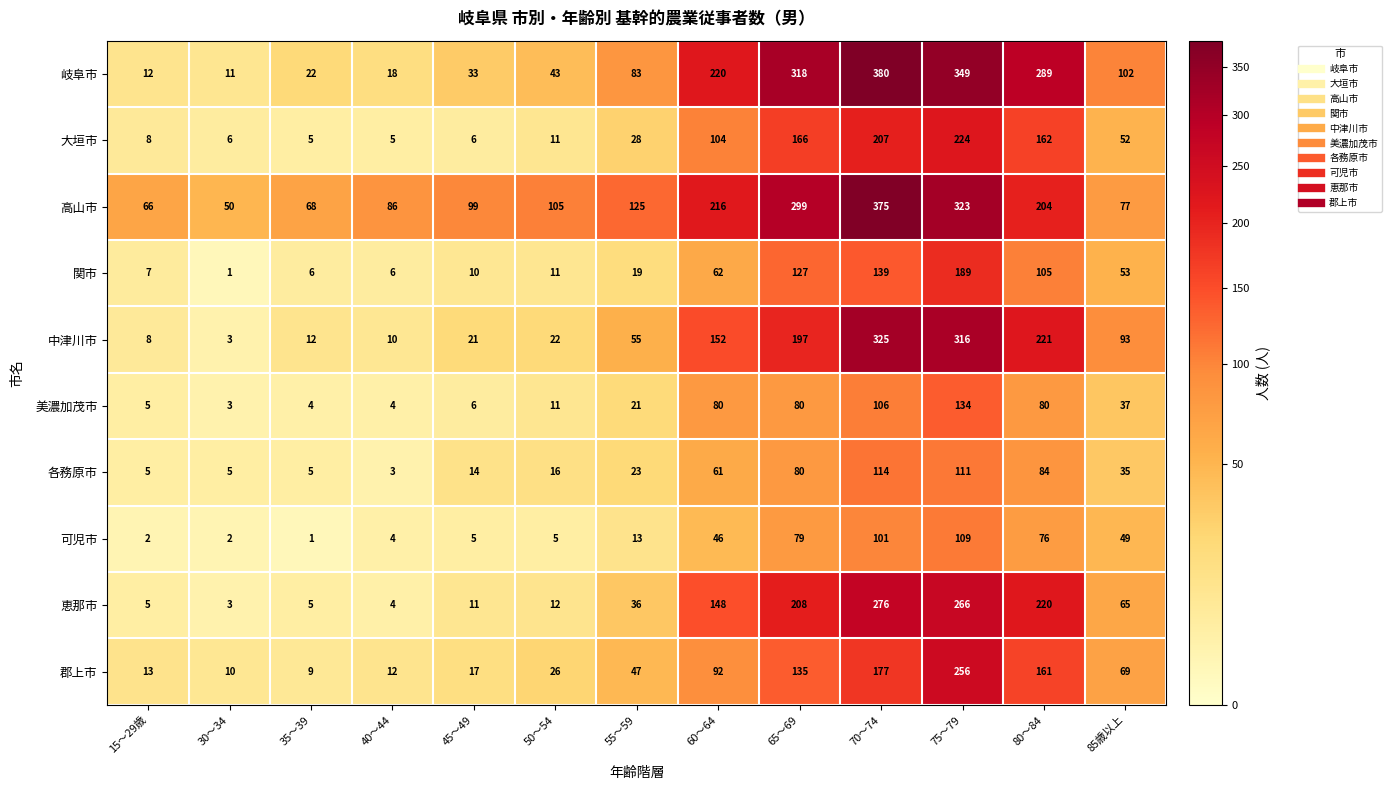

True or false: 可児市 has a value of 4 at 40～44.

True